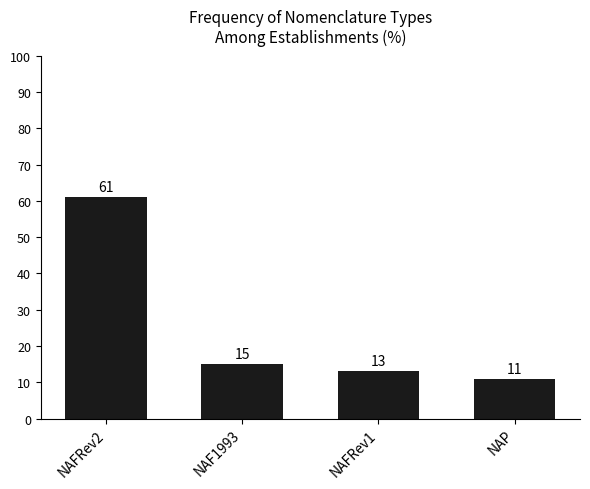

At which category does the chart reach its minimum across all series?

NAP